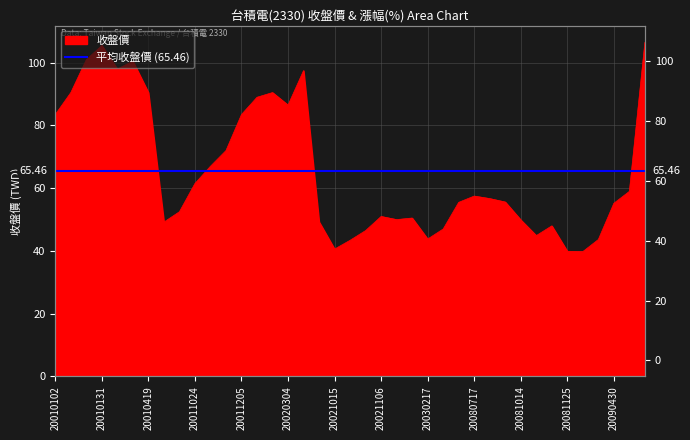

Reading right to left, what are all the values shown in this chart?

20130419=106.5	20090504=59.0	20090430=55.2	20081210=43.6	20081208=39.8	20081125=39.9	20081031=48.0	20081030=44.9	20081014=49.9	20080919=55.6	20080908=56.7	20080717=57.5	20040519=55.5	20030318=47.0	20030217=43.8	20030113=50.5	20021122=50.0	20021106=51.0	20021018=46.5	20021016=43.4	20021015=40.6	20020807=49.3	20020311=97.5	20020304=86.5	20020121=90.5	20011206=89.0	20011205=83.5	20011114=72.0	20011029=67.0	20011024=61.5	20011011=52.5	20011009=49.2	20010419=90.5	20010215=100.5	20010213=98.0	20010131=105.5	20010116=101.0	20010105=90.5	20010102=83.5